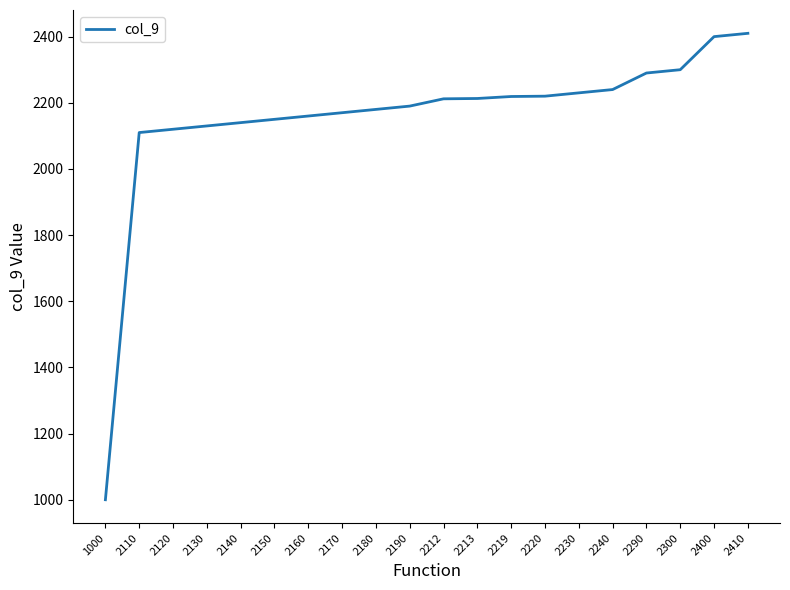

What is the difference between the maximum and minimum values?

1410